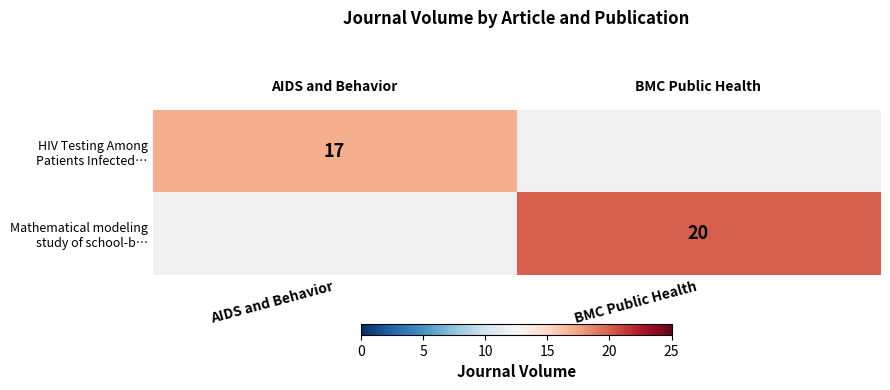

Rank the categories by Mathematical modeling study of school-b… value from highest to lowest.

AIDS and Behavior, BMC Public Health